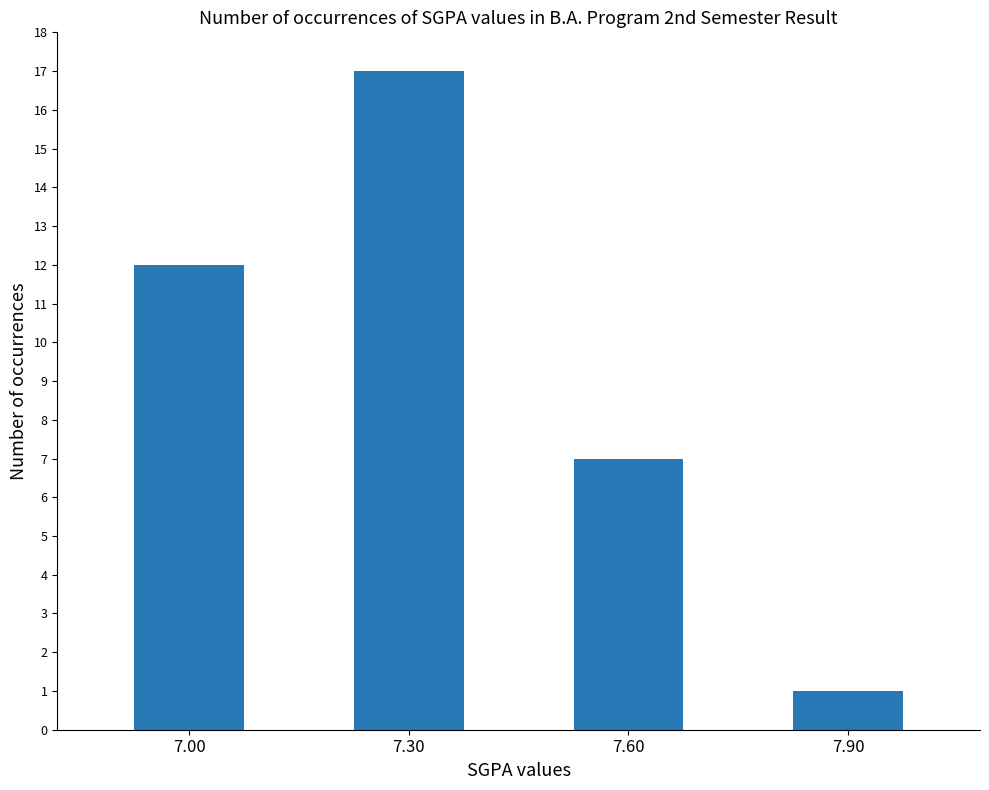

What is the average value?

9